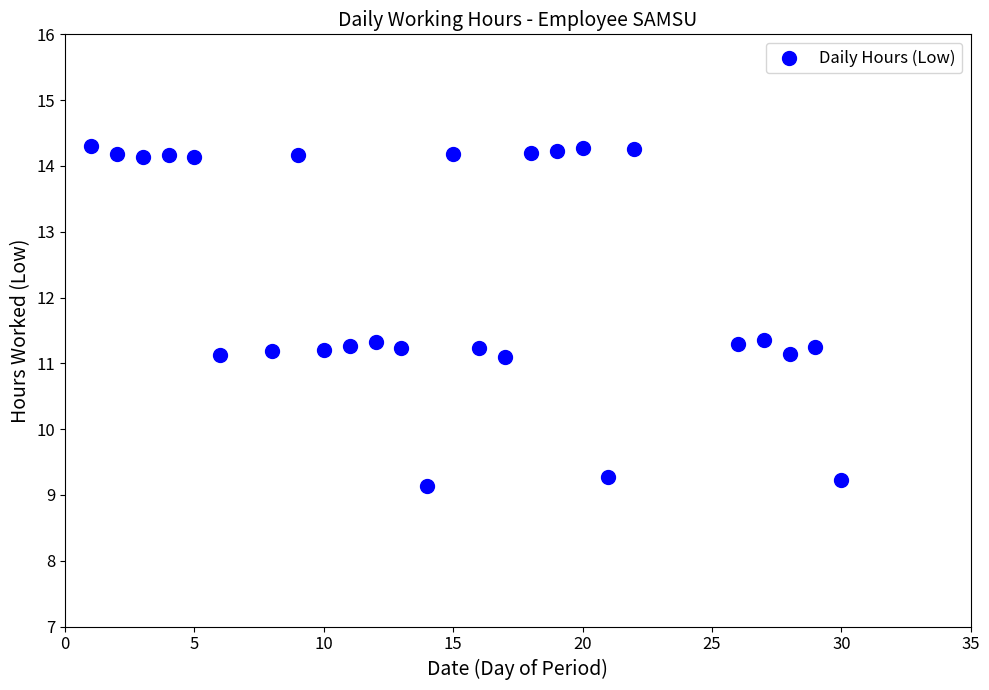

What is the range of X values (max minus min)?

29.0